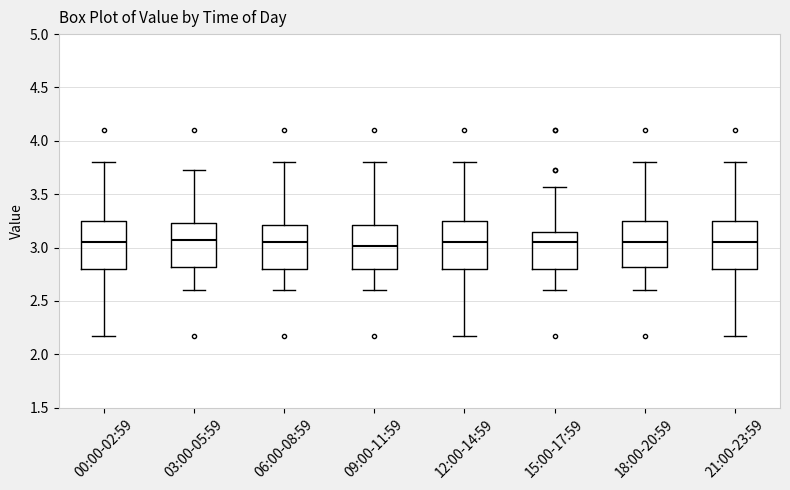

Reading left to right, transcribe this box plot: for each box, give where its median line is, the range the box spans, and where its two whiskers end, as read against the y-axis. The values are not printed on the chart, so give them approximately, as read against the axis.

00:00-02:59: median 3.05, box 2.80 to 3.25, whiskers 2.15 to 3.80
03:00-05:59: median 3.05, box 2.80 to 3.25, whiskers 2.60 to 3.75
06:00-08:59: median 3.05, box 2.80 to 3.20, whiskers 2.60 to 3.80
09:00-11:59: median 3.00, box 2.80 to 3.20, whiskers 2.60 to 3.80
12:00-14:59: median 3.05, box 2.80 to 3.25, whiskers 2.15 to 3.80
15:00-17:59: median 3.05, box 2.80 to 3.15, whiskers 2.60 to 3.55
18:00-20:59: median 3.05, box 2.80 to 3.25, whiskers 2.60 to 3.80
21:00-23:59: median 3.05, box 2.80 to 3.25, whiskers 2.15 to 3.80